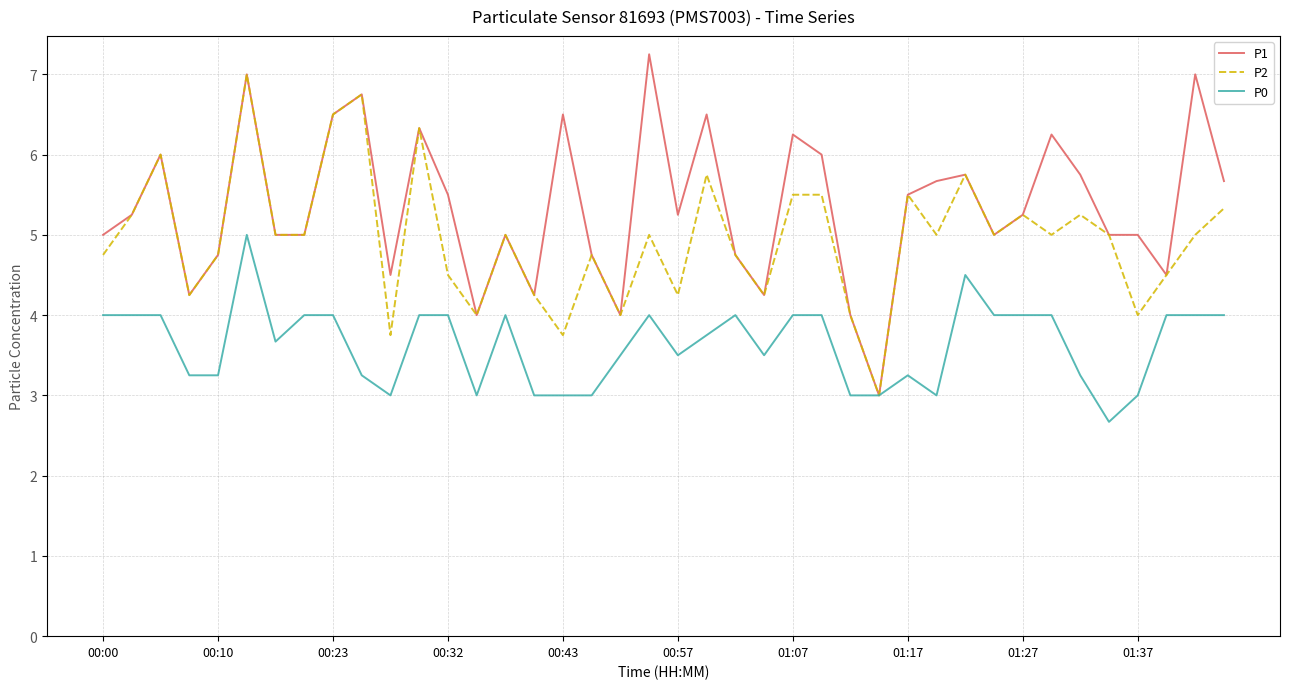

What is the minimum value for P2?

3.0